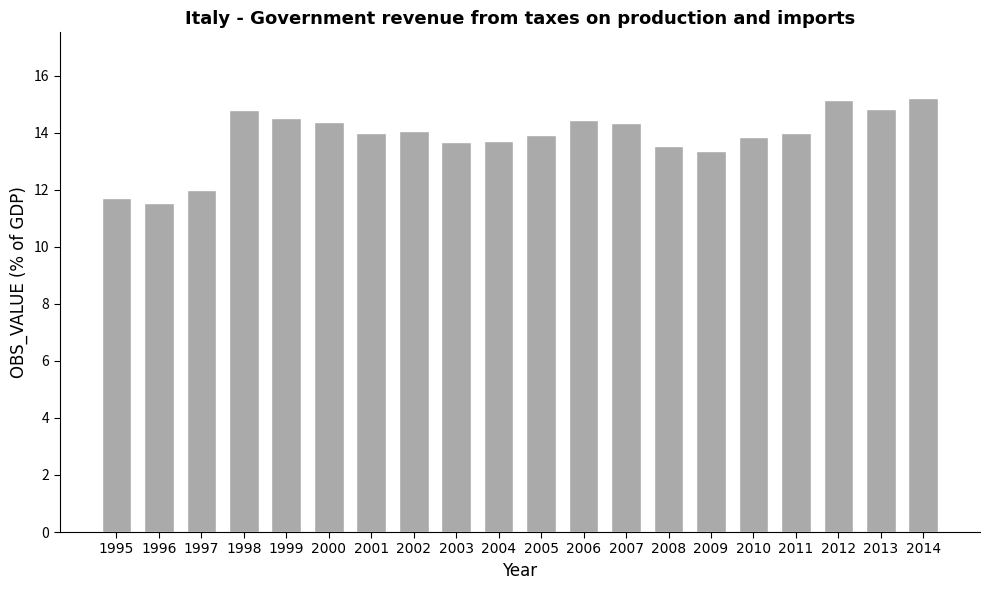

What is the value of the 2nd bar from the left?

11.5